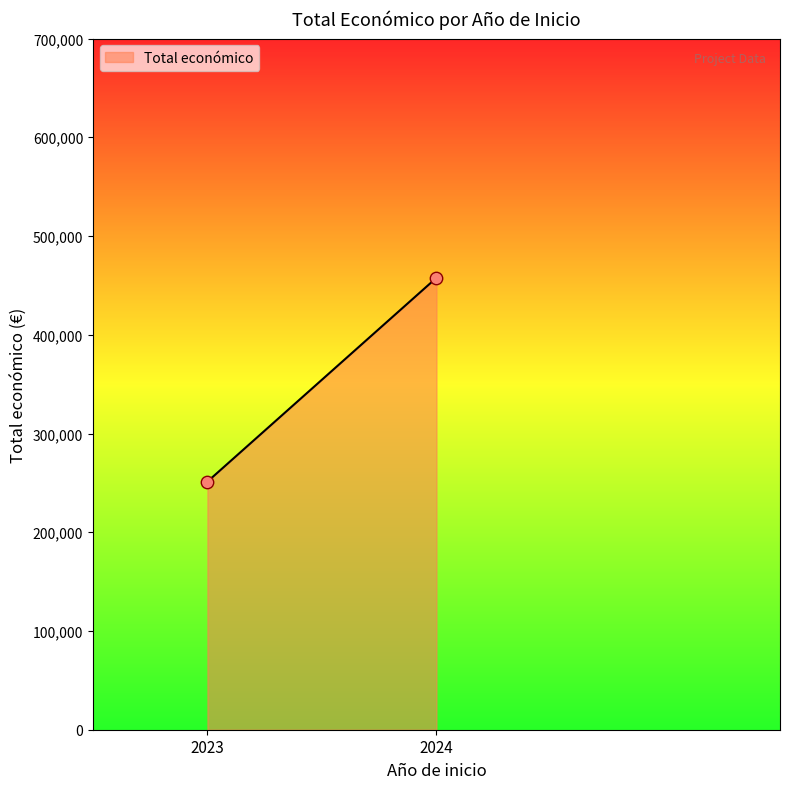

What is the range of Y values (max minus min)?

206412